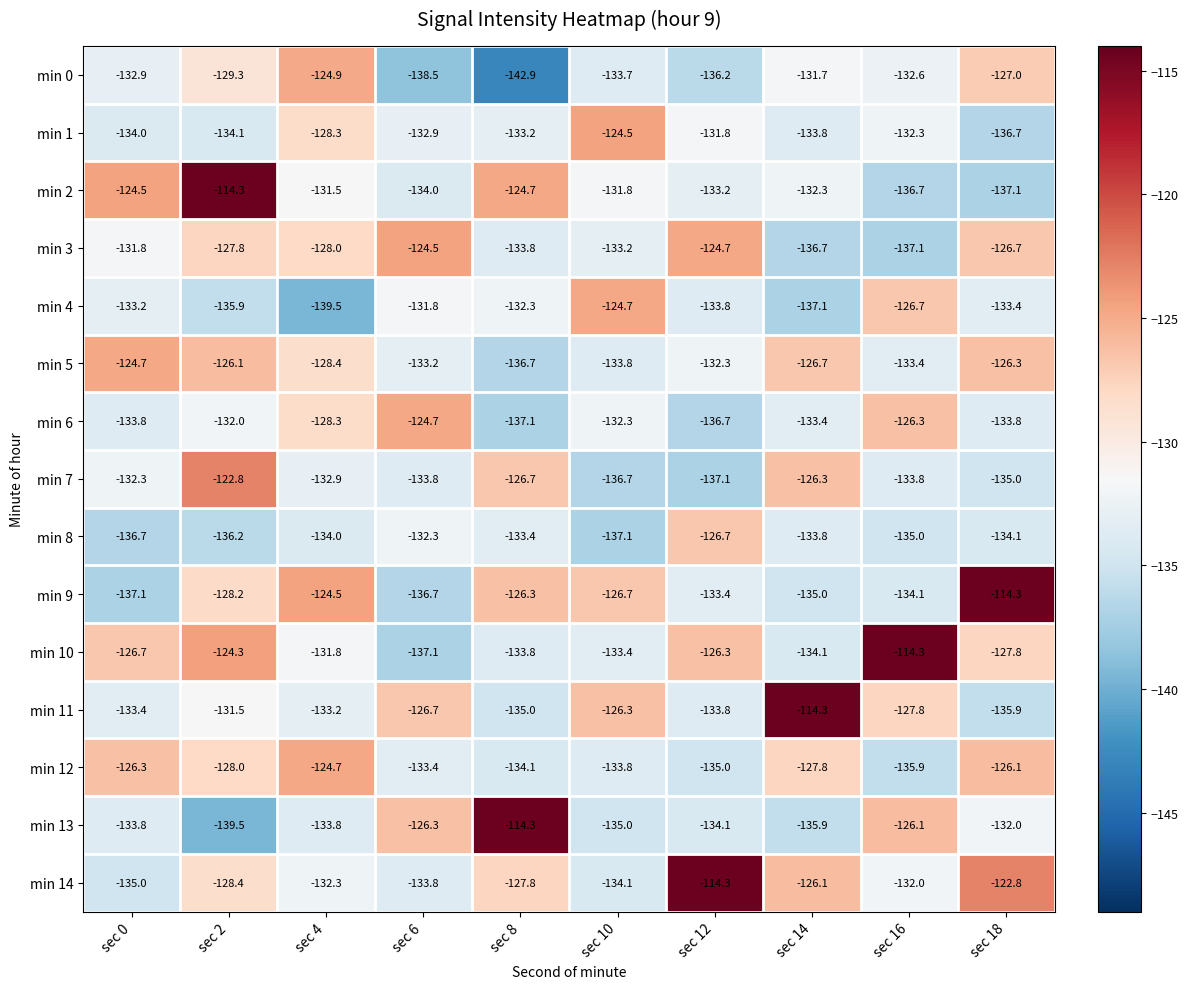

Is it true that min 12 equals -135.9 at sec 16?

True